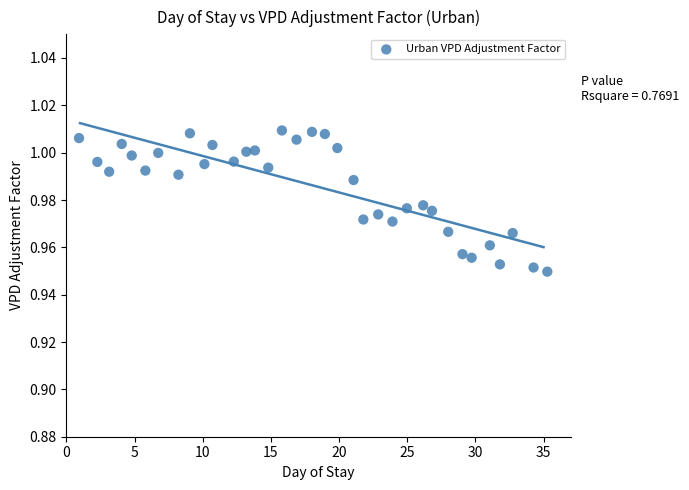

What is the range of X values (max minus min)?

34.4